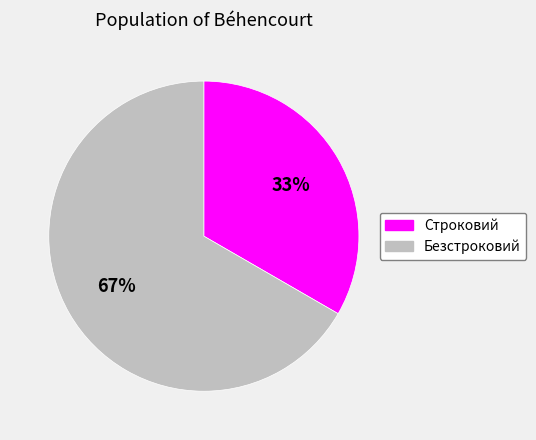

Rank the categories by value from lowest to highest.

Строковий, Безстроковий